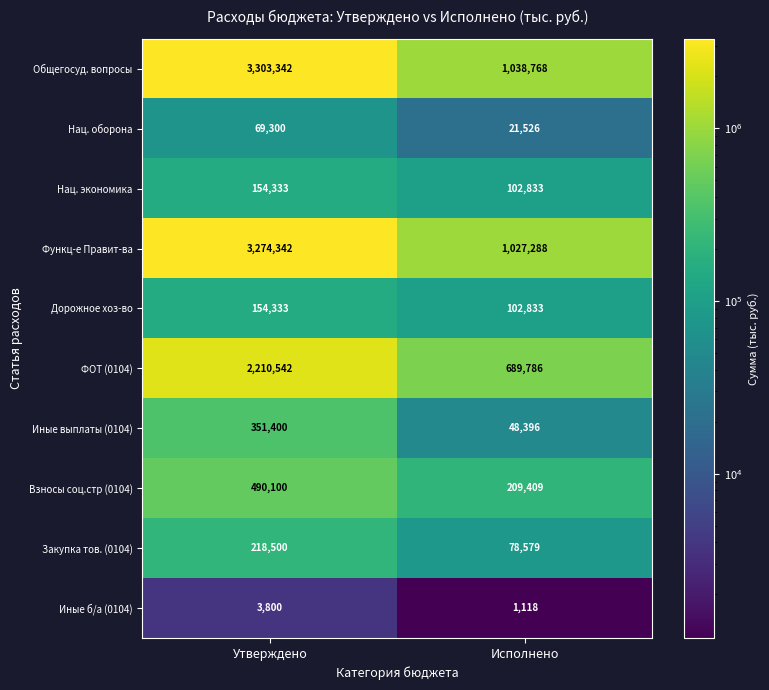

True or false: Нац. оборона has a value of 69300 at Утверждено.

True